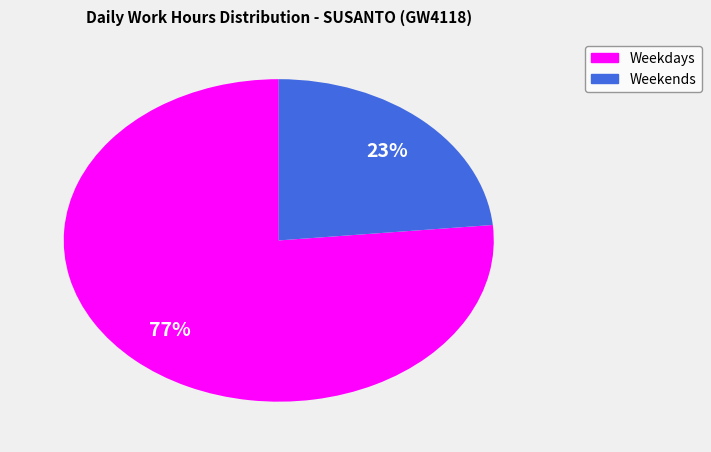

Is there any slice that represents more than half of the pie?

Yes